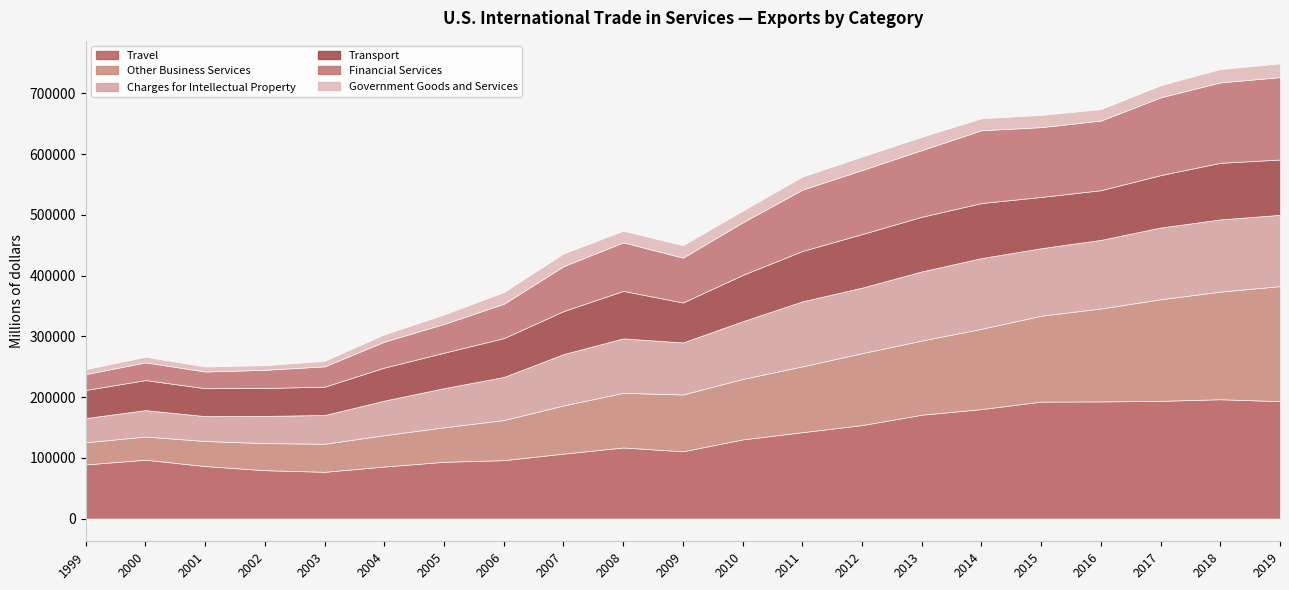

How many lines are shown in the chart?

6